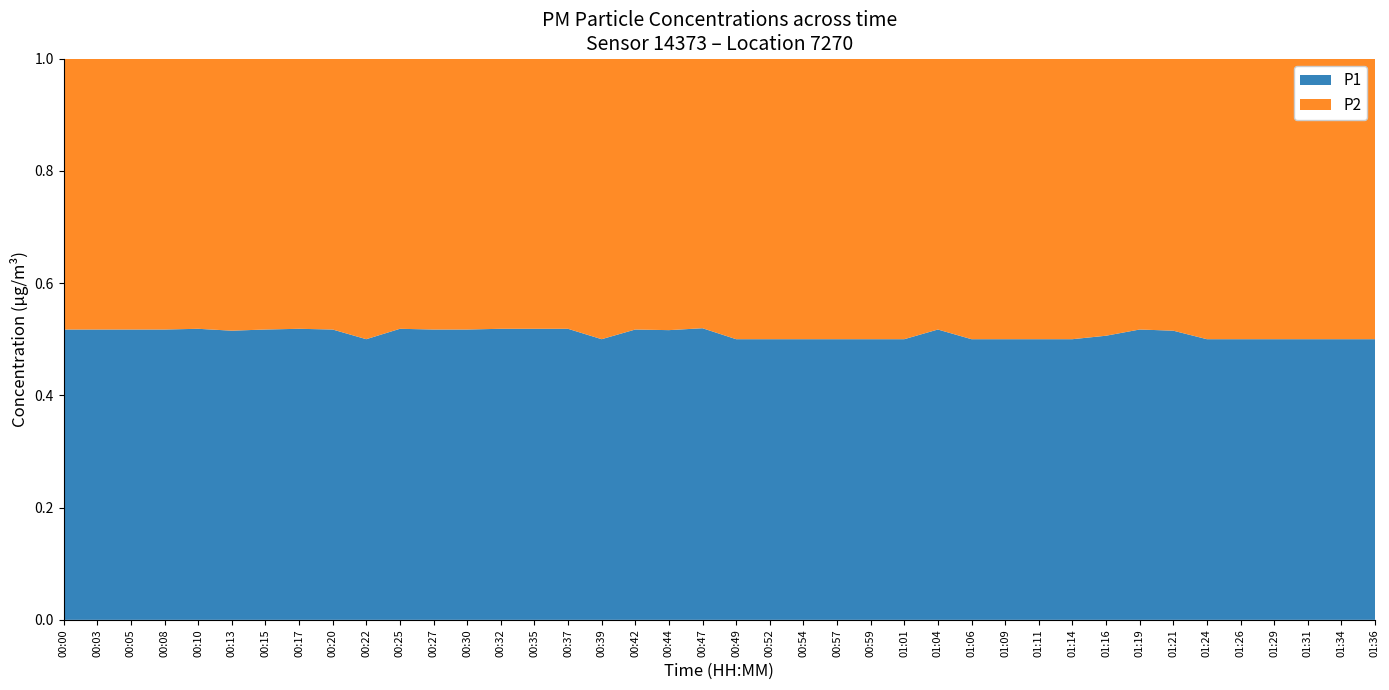

Is it true that P1 equals 0.7 at 00:30?

False